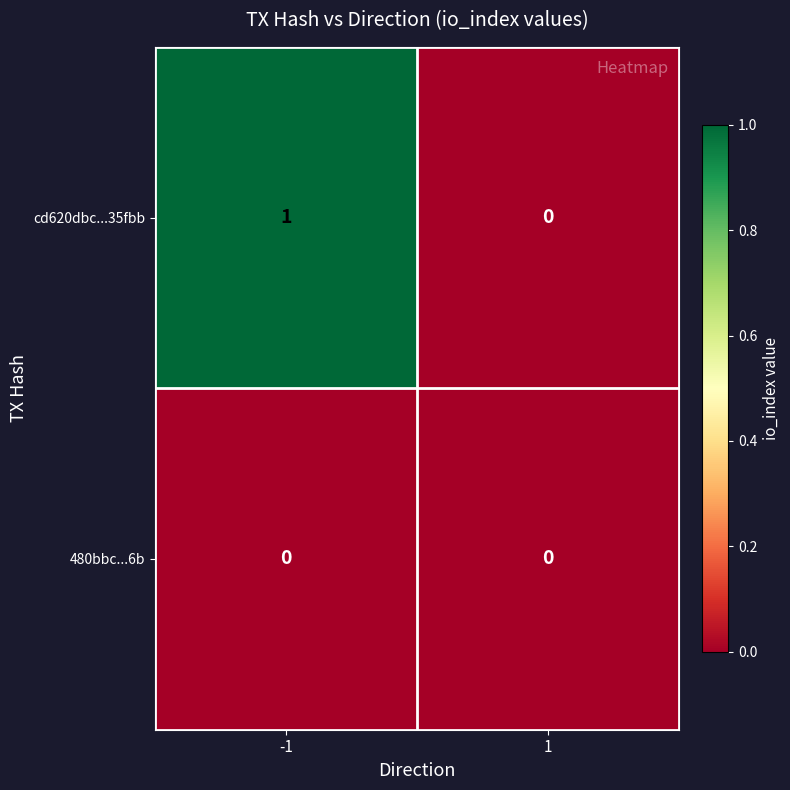

At -1, list the series in order from largest to smallest.

cd620dbc...35fbb, 480bbc...6b